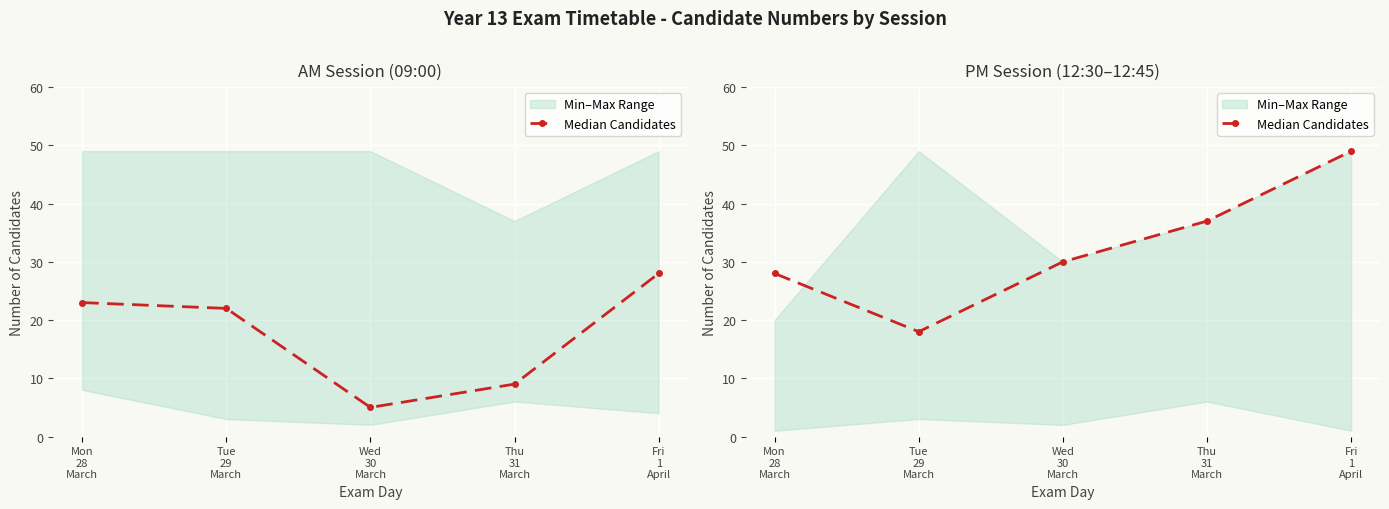

What is the difference between the second highest and second lowest values?

9